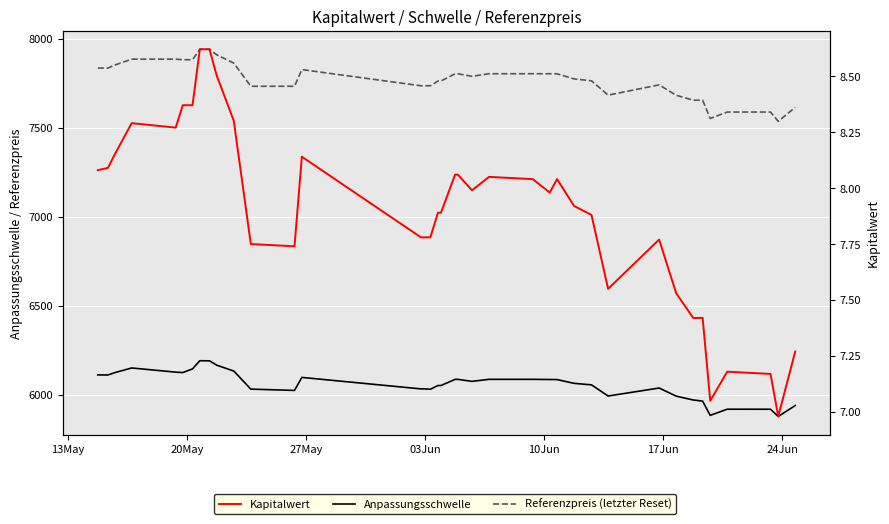

In Anpassungsschwelle, how many points are higher than both neighbors (excluding endpoints)?

5